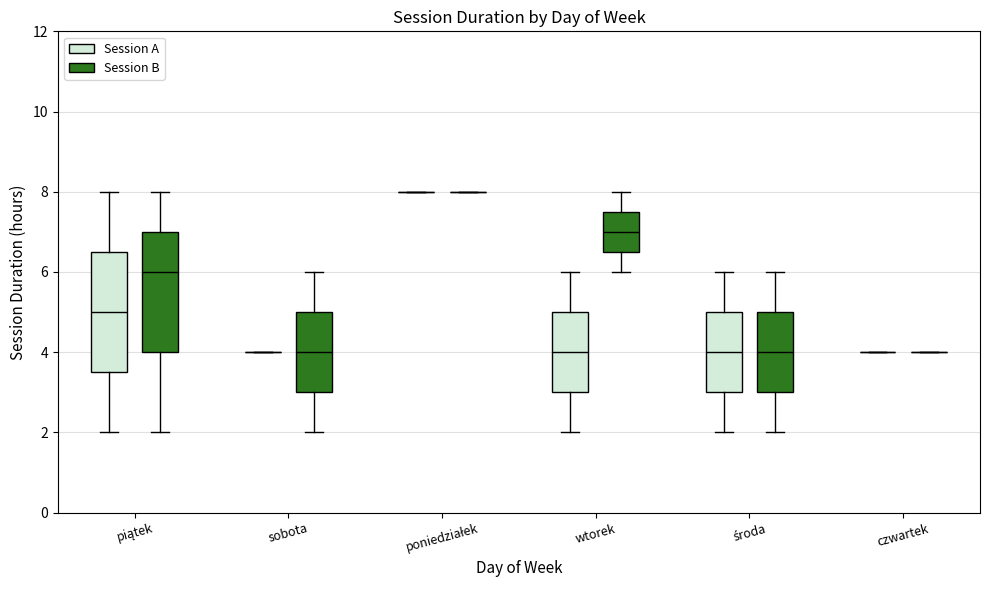

Reading left to right, transcribe this box plot: for each box, give where its median line is, the range the box spans, and where its two whiskers end, as read against the y-axis. The values are not printed on the chart, so give them approximately, as read against the axis.

piątek (Session A): median 5.0, box 3.6 to 6.6, whiskers 2.0 to 8.0
piątek (Session B): median 6.0, box 4.0 to 7.0, whiskers 2.0 to 8.0
sobota (Session A): box collapsed to a line at 4.0, whiskers 4.0 to 4.0
sobota (Session B): median 4.0, box 3.0 to 5.0, whiskers 2.0 to 6.0
poniedziałek (Session A): box collapsed to a line at 8.0, whiskers 8.0 to 8.0
poniedziałek (Session B): box collapsed to a line at 8.0, whiskers 8.0 to 8.0
wtorek (Session A): median 4.0, box 3.0 to 5.0, whiskers 2.0 to 6.0
wtorek (Session B): median 7.0, box 6.6 to 7.6, whiskers 6.0 to 8.0
środa (Session A): median 4.0, box 3.0 to 5.0, whiskers 2.0 to 6.0
środa (Session B): median 4.0, box 3.0 to 5.0, whiskers 2.0 to 6.0
czwartek (Session A): box collapsed to a line at 4.0, whiskers 4.0 to 4.0
czwartek (Session B): box collapsed to a line at 4.0, whiskers 4.0 to 4.0